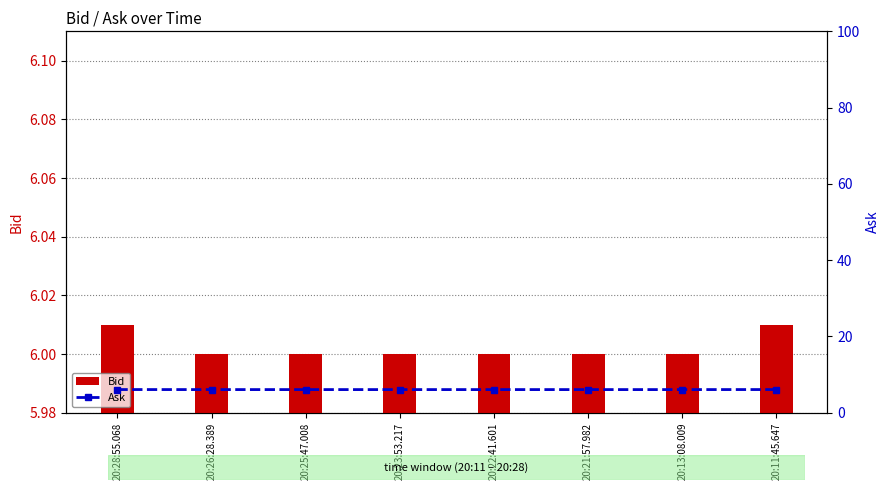

Which category has the lowest value in the Bid series?

20:26:28.389